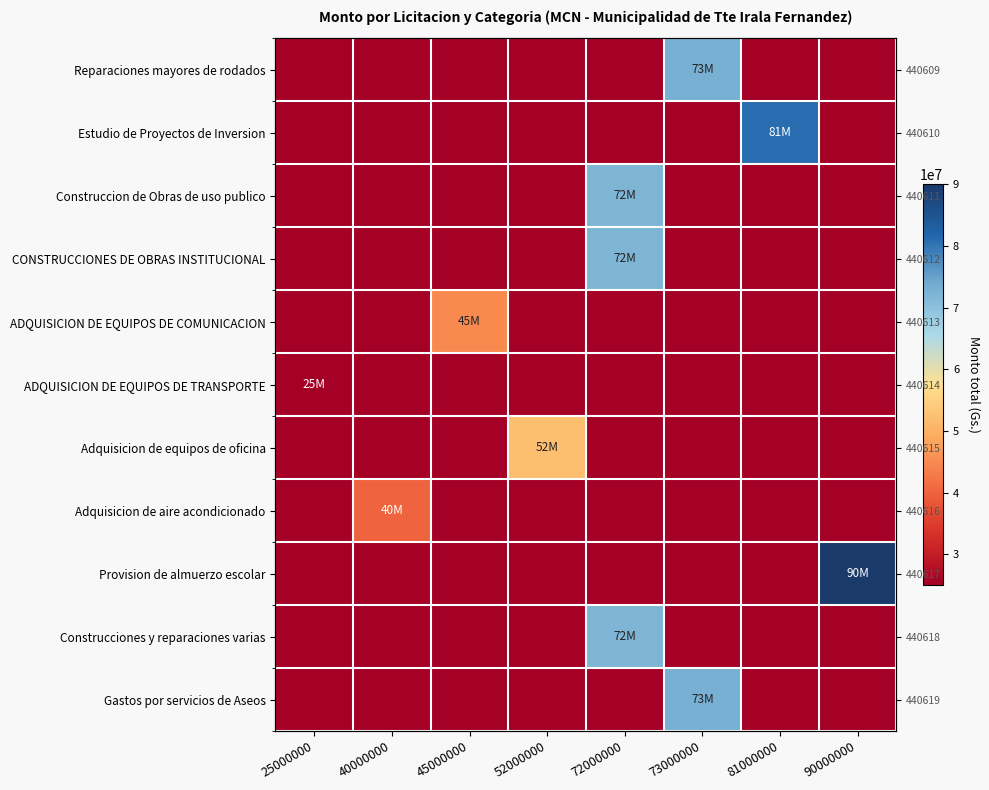

At how many categories does at least one series exceed 21475662?

8